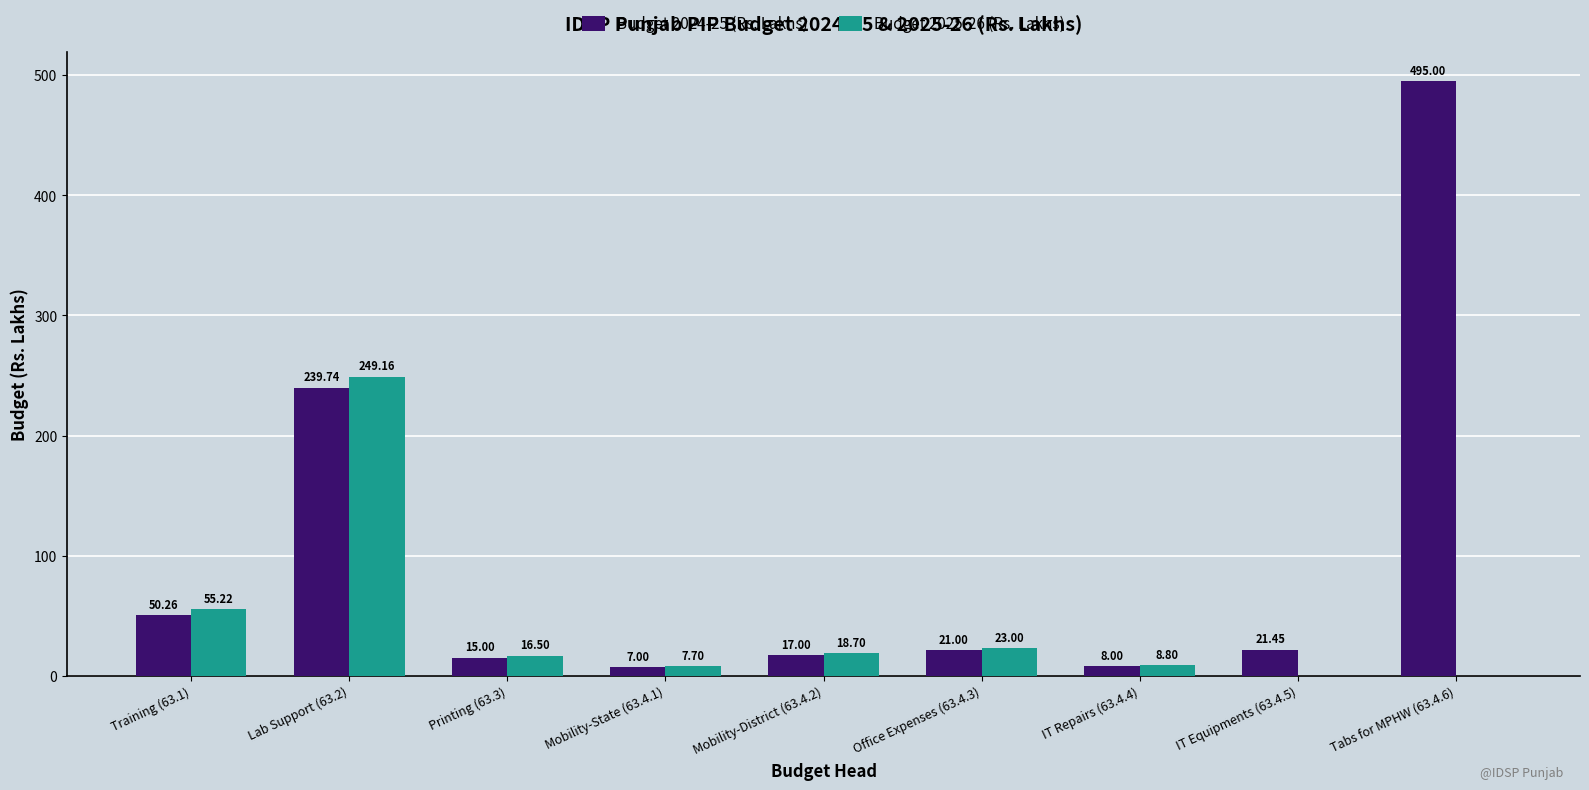

What is the sum of the Budget 2025-26 (Rs. Lakhs) values at Training (63.1) and Mobility-State (63.4.1)?

62.9